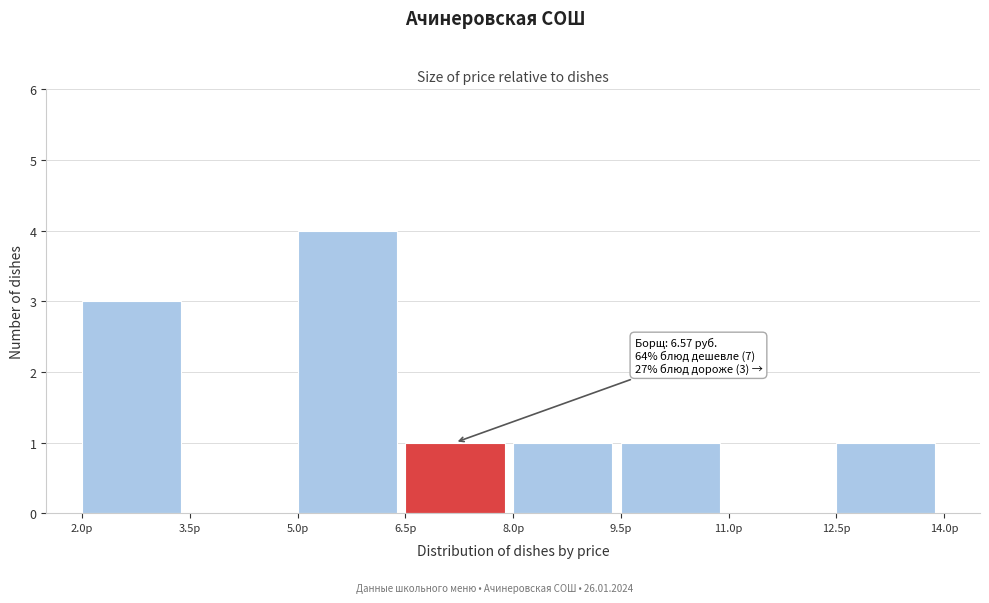

Which range on the x-axis has the tallest bar?

5.0 to 6.5